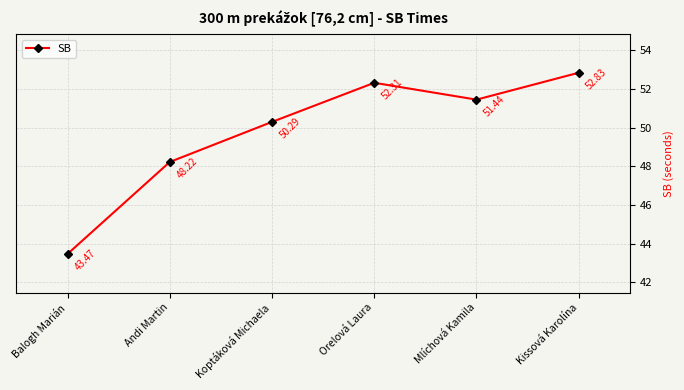

How many interior local peaks (higher than both neighbors) does the data have?

1